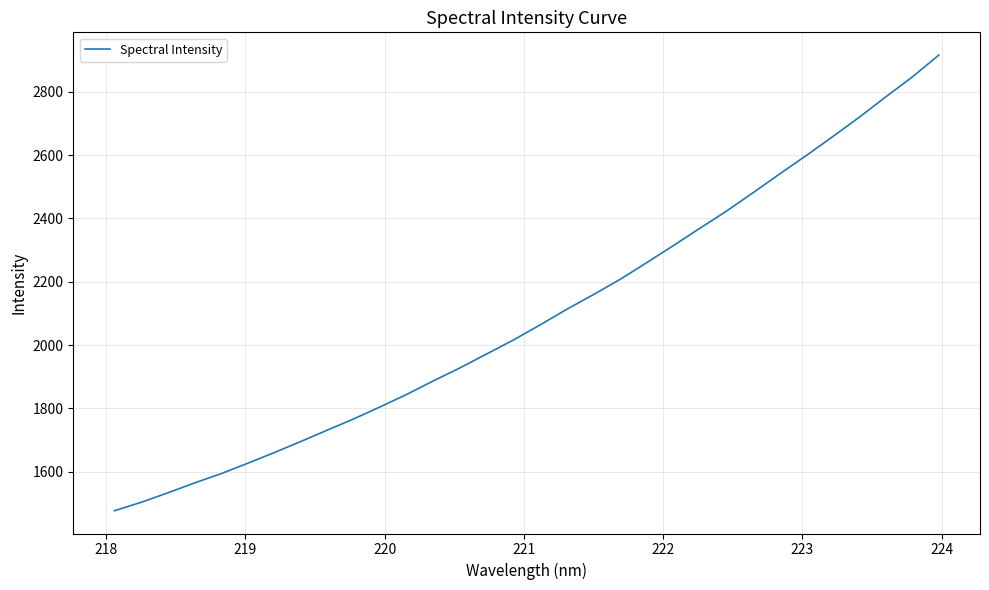

What is the maximum value shown in the chart?

2915.9